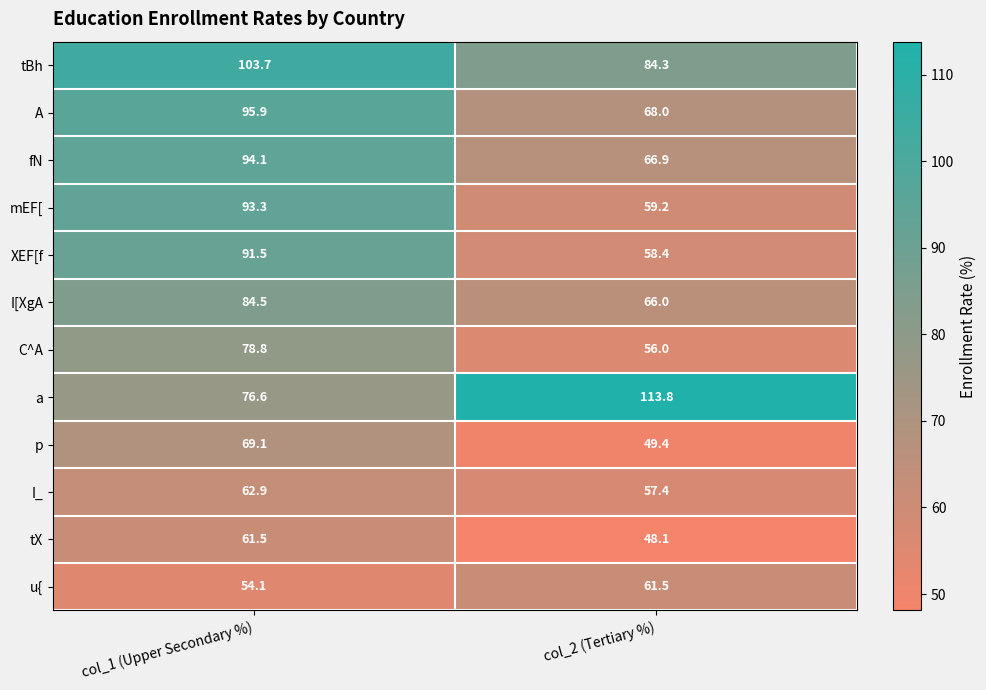

Where is fN nearest to the value 80?

col_2 (Tertiary %)